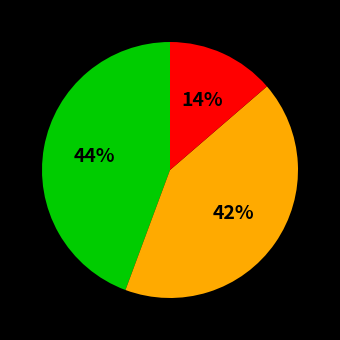

Is there a majority slice in this chart?

No